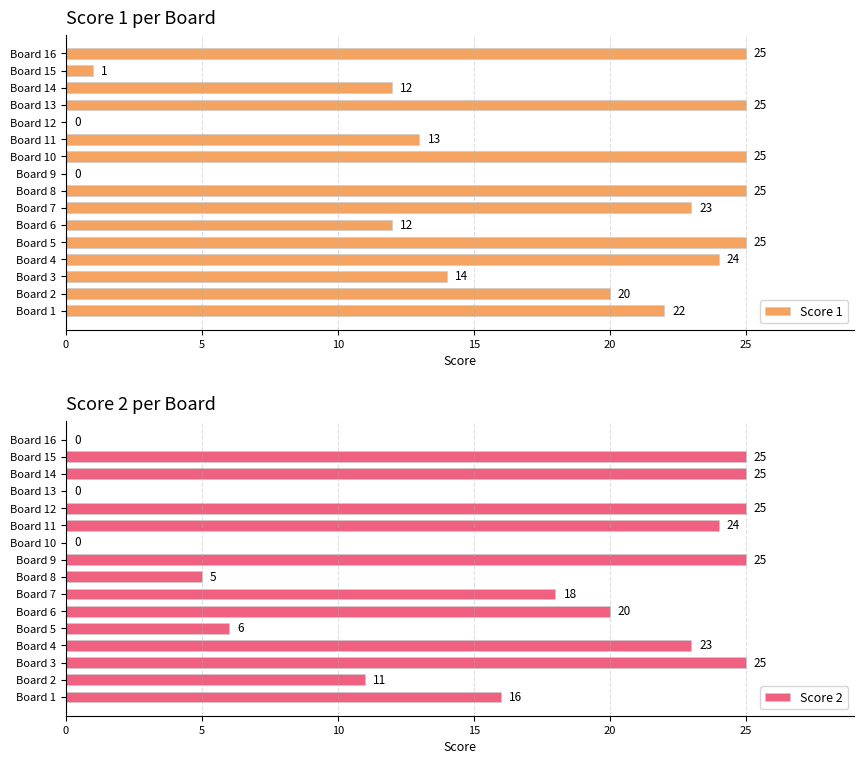

The Score 2 series shows 7 at Board 6. True or false?

False